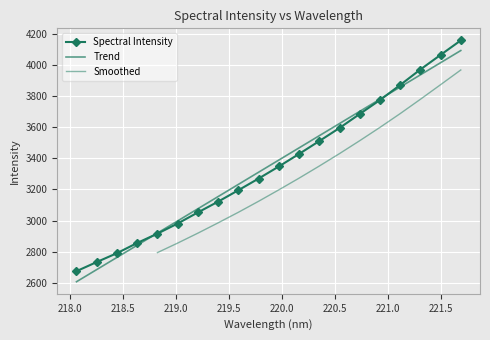

How many data points are above 3347?

10